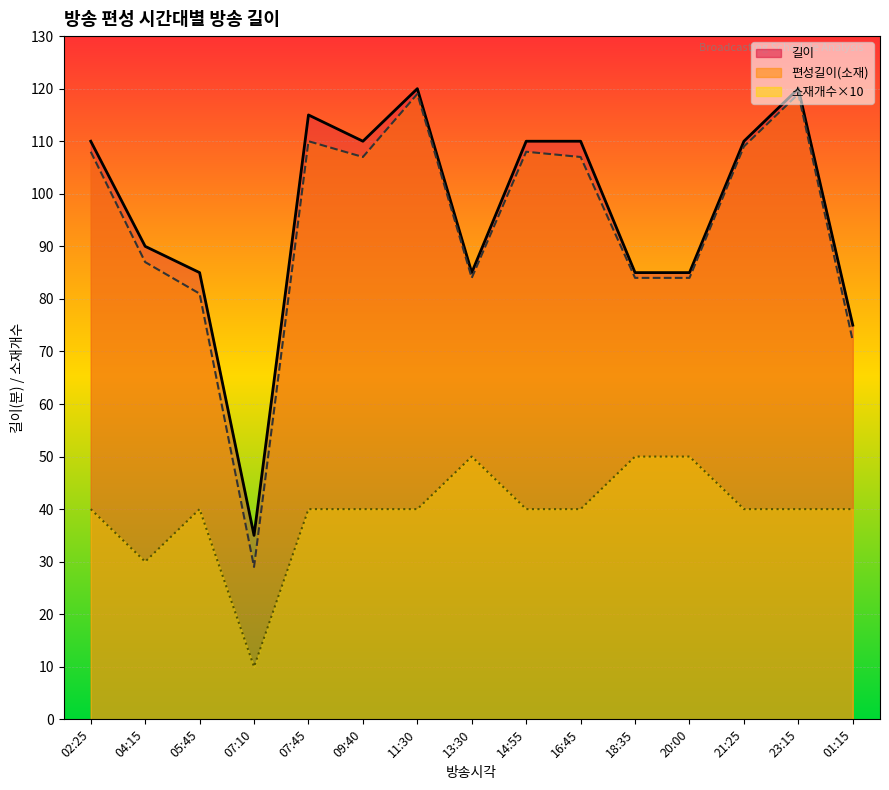

The value of 길이_line at 14:55 is 110. True or false?

True